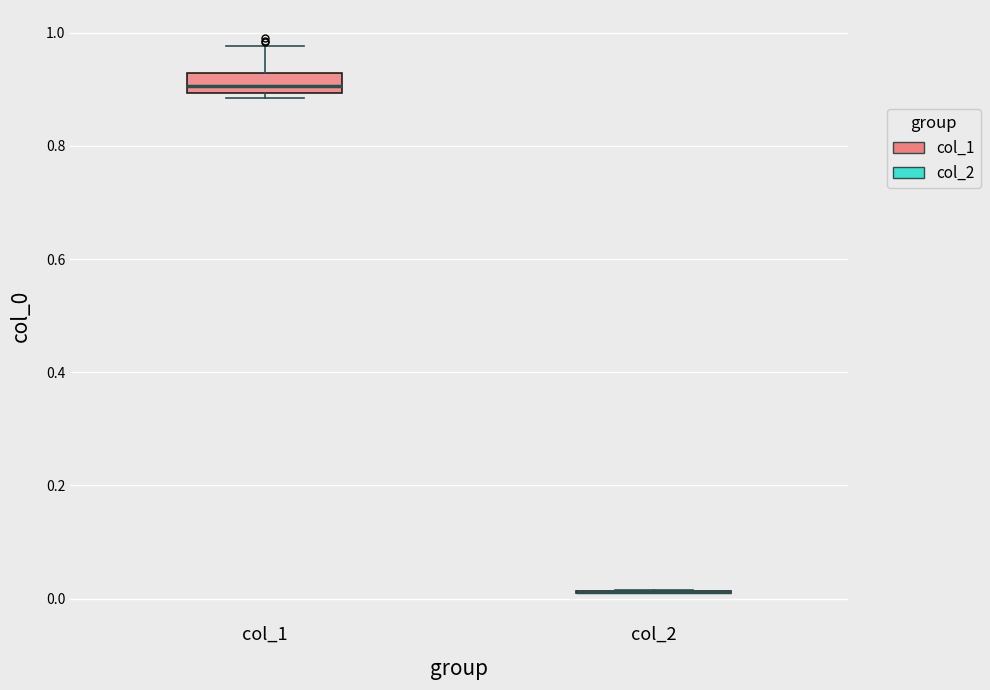

Reading left to right, transcribe this box plot: for each box, give where its median line is, the range the box spans, and where its two whiskers end, as read against the y-axis. The values are not printed on the chart, so give them approximately, as read against the axis.

col_1: median 0.90 (just above the box's lower edge), box 0.90 to 0.92, whiskers 0.88 to 0.98
col_2: box collapsed to a line at 0.02, whiskers 0.00 to 0.02